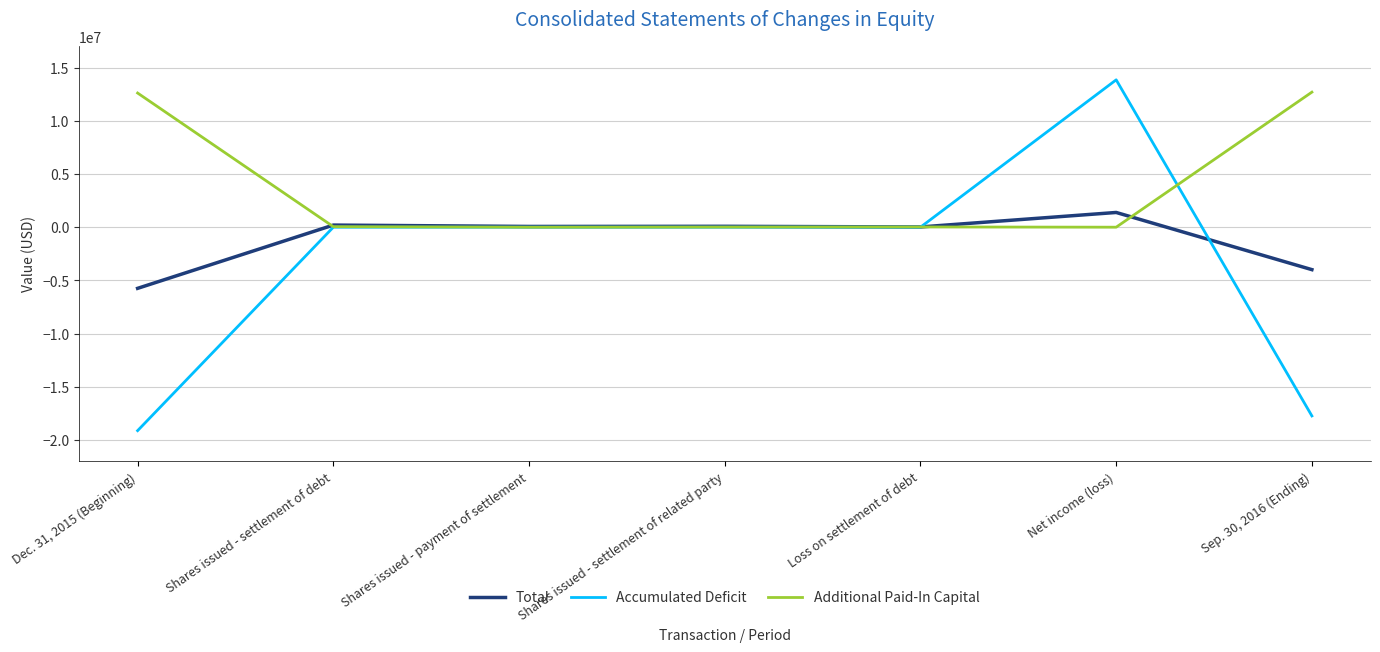

Is this an area chart (filled region under the line)?

No